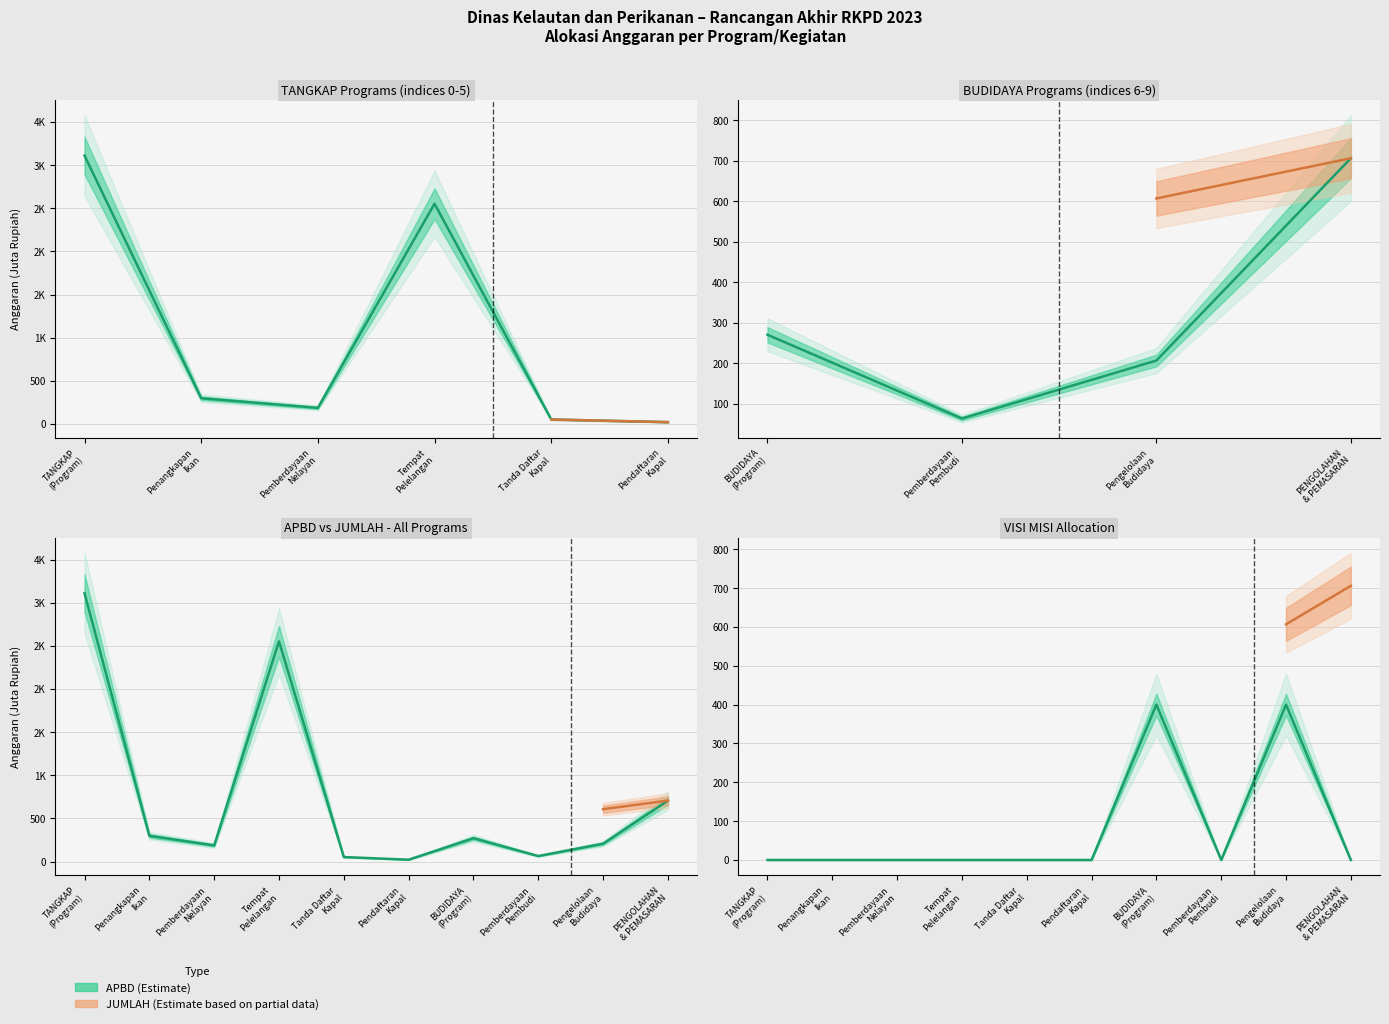

What is the difference between the maximum and minimum values in the visi_misi series?

400.0